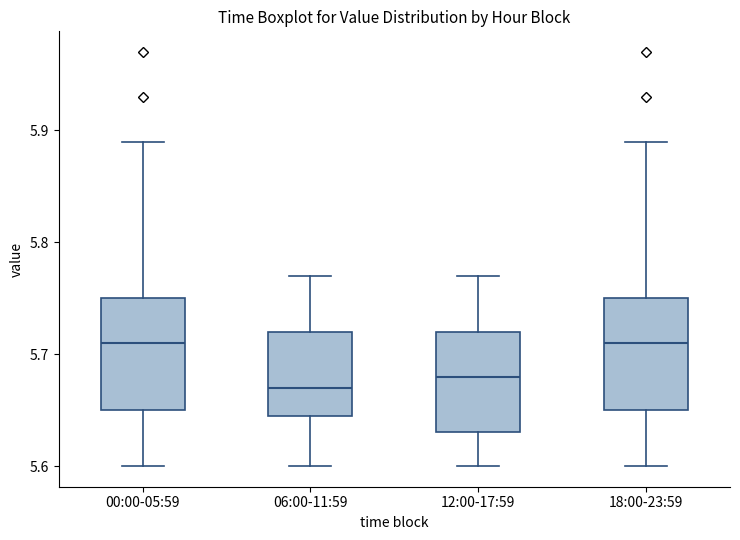

Reading left to right, transcribe this box plot: for each box, give where its median line is, the range the box spans, and where its two whiskers end, as read against the y-axis. The values are not printed on the chart, so give them approximately, as read against the axis.

00:00-05:59: median 5.71, box 5.65 to 5.75, whiskers 5.60 to 5.89
06:00-11:59: median 5.67, box 5.65 to 5.72, whiskers 5.60 to 5.77
12:00-17:59: median 5.68, box 5.63 to 5.72, whiskers 5.60 to 5.77
18:00-23:59: median 5.71, box 5.65 to 5.75, whiskers 5.60 to 5.89